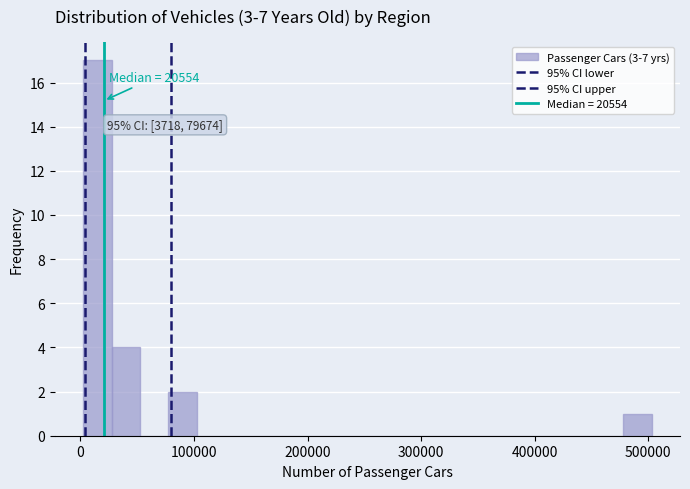

Around what value on the x-axis is the tallest bar? Give the approximate position of its centre, as read against the axis.

10000